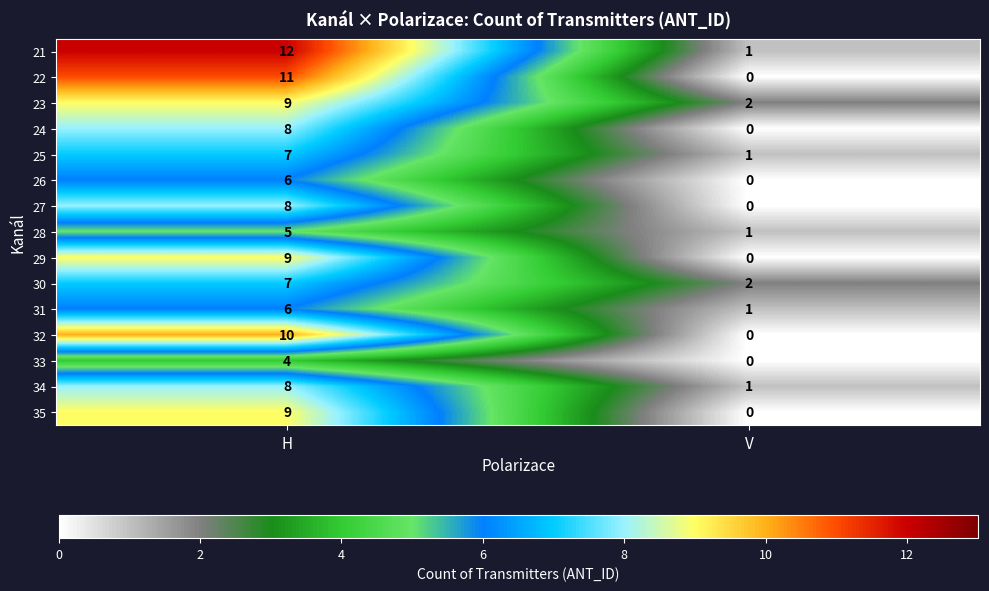

What is the sum of all 31 values?

7